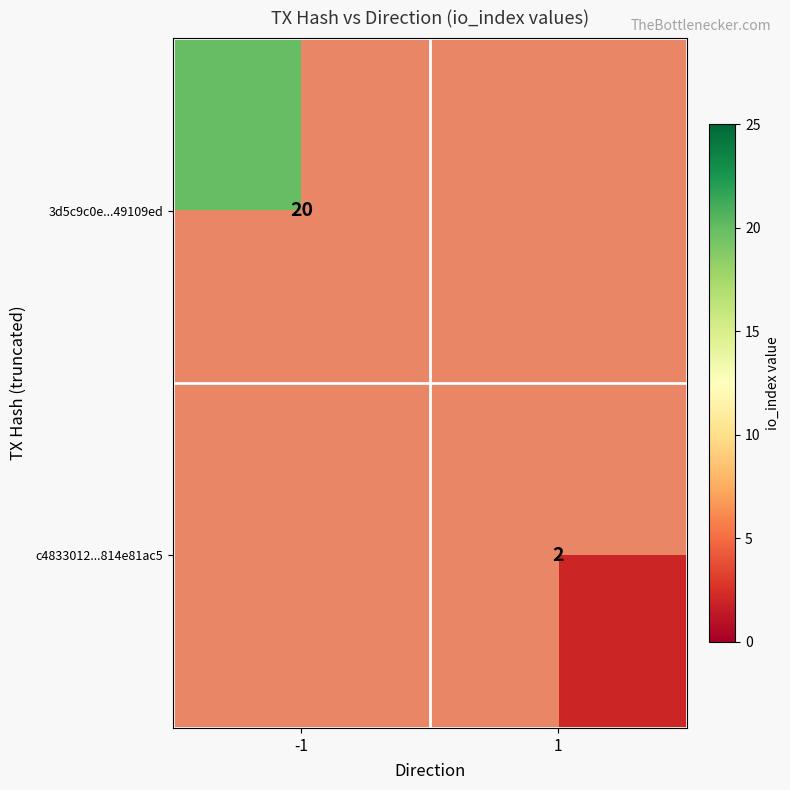

The value of 3d5c9c0e...49109ed at -1 is 28.2. True or false?

False